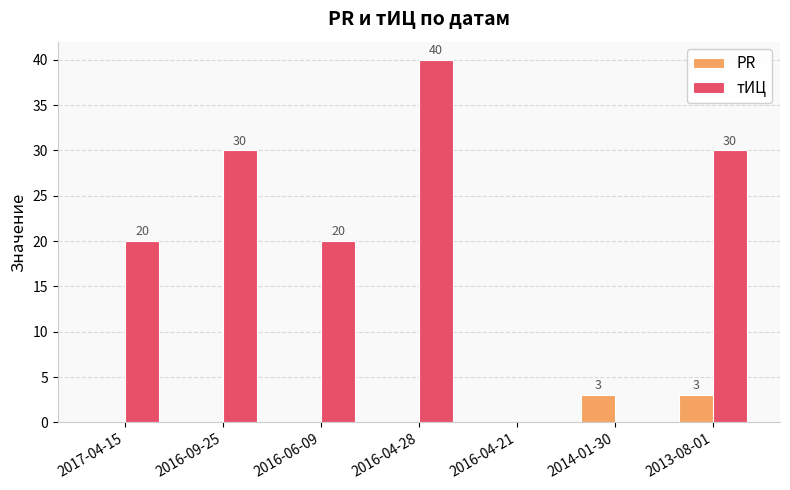

Is the value of тИЦ at 2017-04-15 greater than the value of PR at 2016-04-28?

Yes